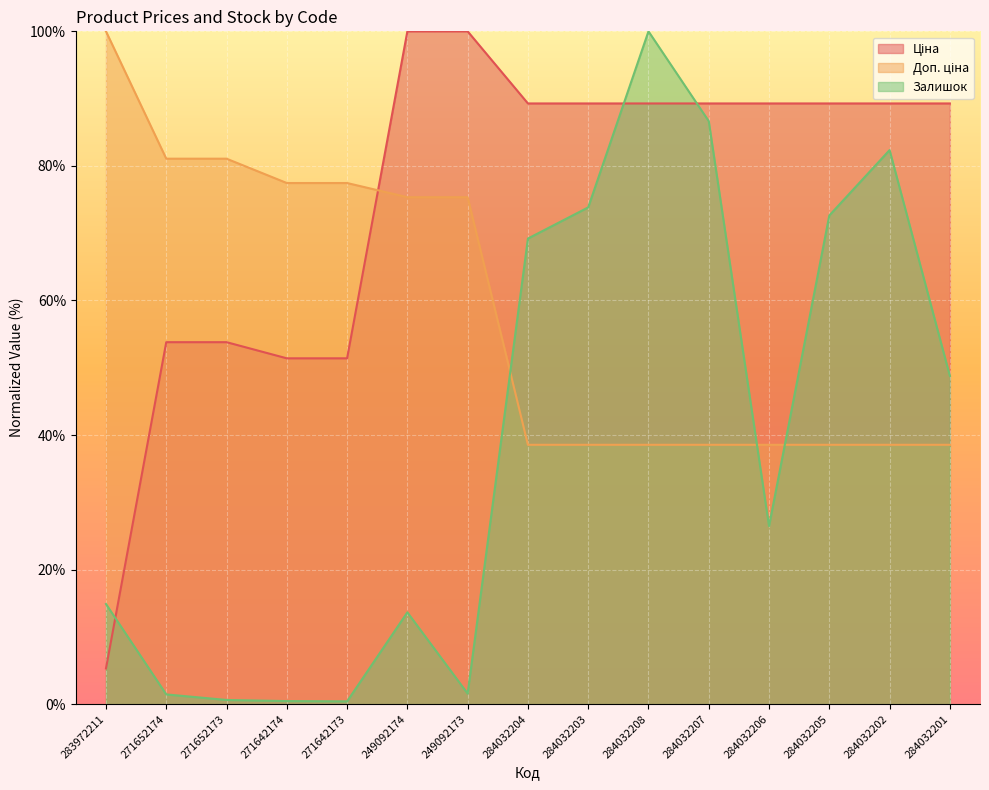

After their last crossing, which series has the higher values: Залишок or Ціна?

Ціна